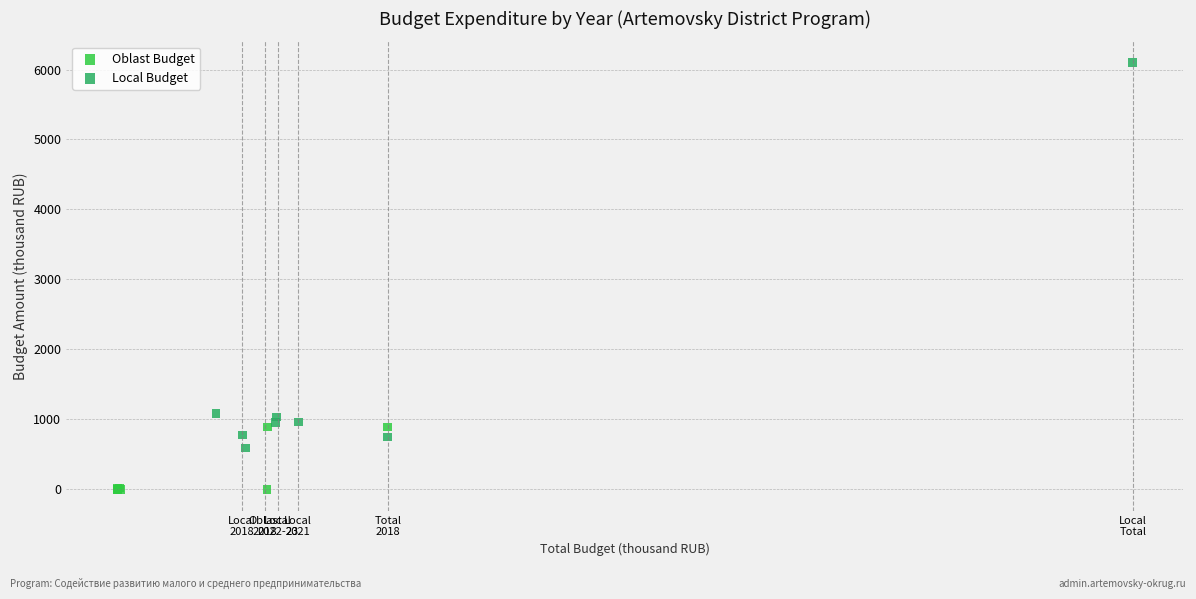

Which series reaches the maximum Y coordinate?

Local Budget